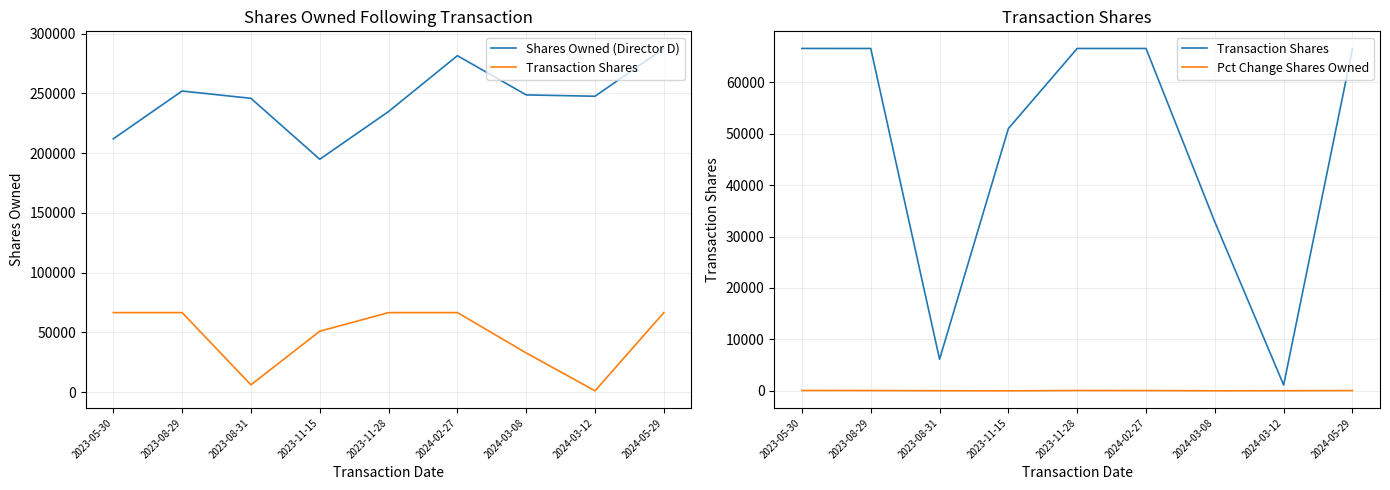

What is the total value across all series at 2023-11-15?

245918